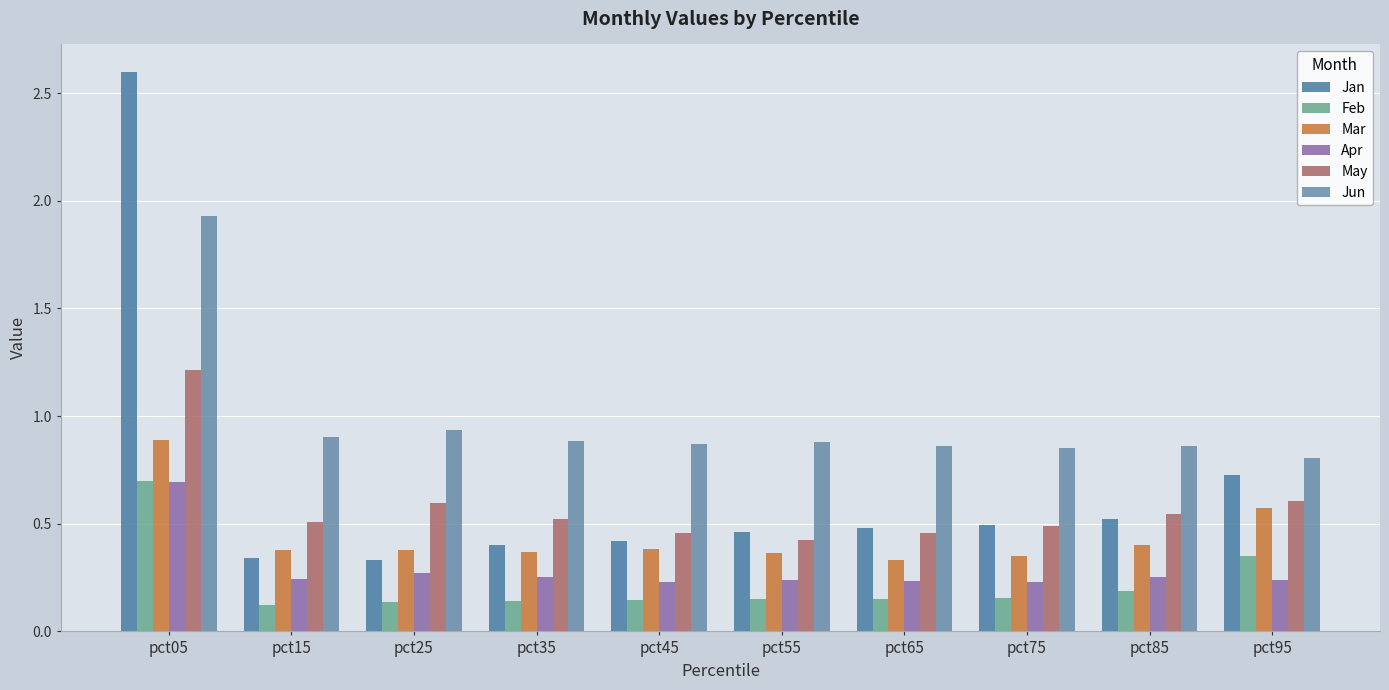

Which series has the largest range (max minus min)?

Jan